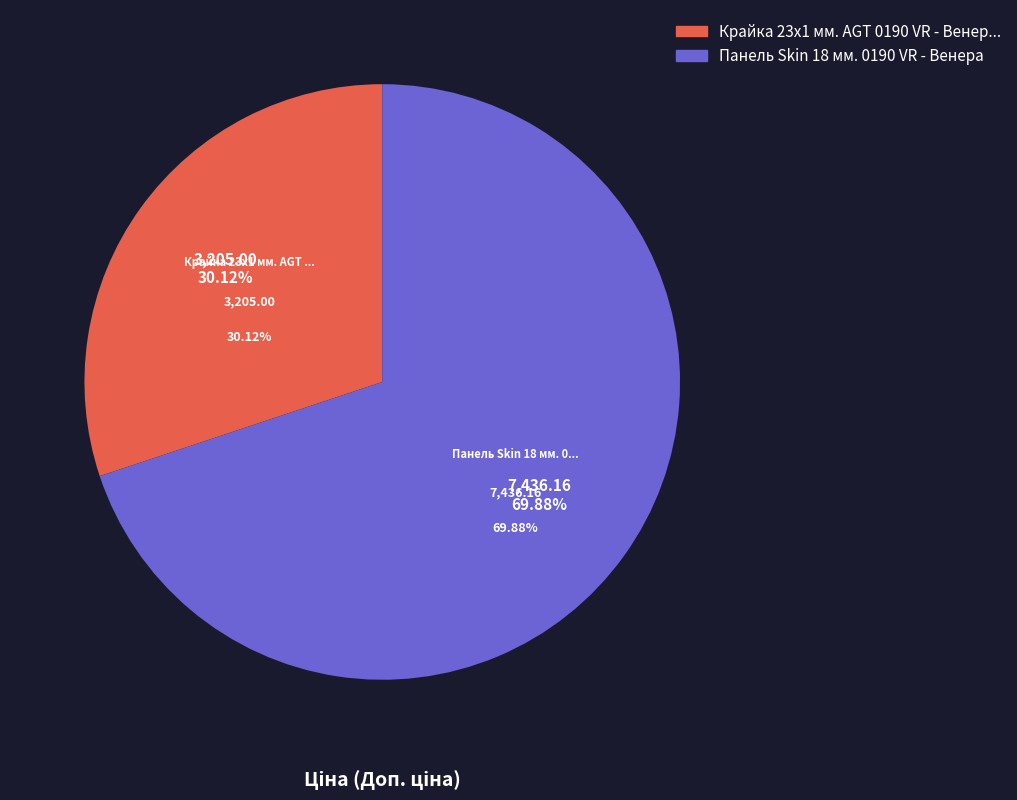

What is the ratio of the value at Крайка 23x1 мм. AGT 0190 VR - Венера to the value at Панель Skin 18 мм. 0190 VR - Венера?

0.4